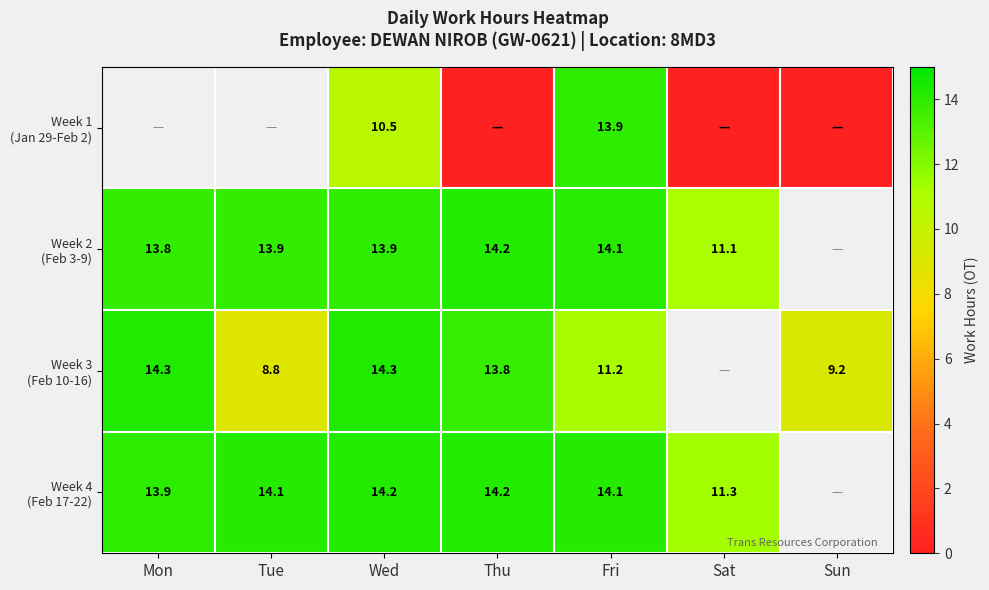

At which category is the sum across all series the highest?

Fri